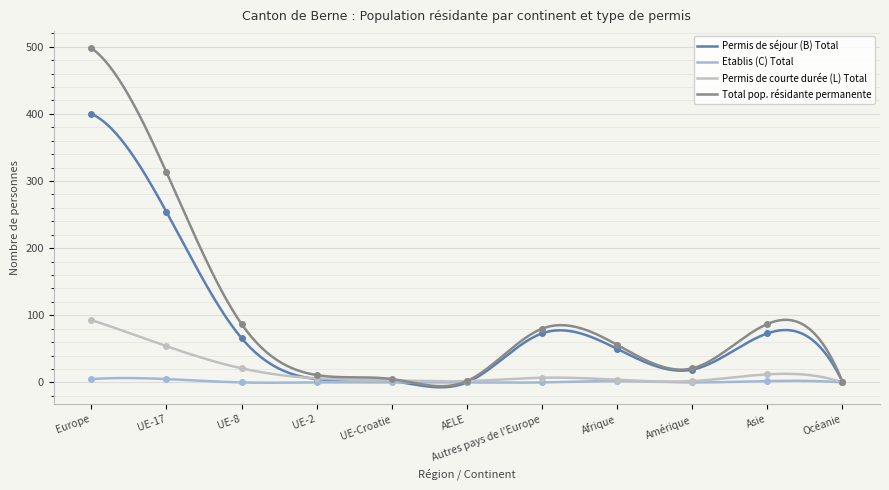

True or false: Permis de courte durée (L) Total and Etablis (C) Total intersect in this chart.

False